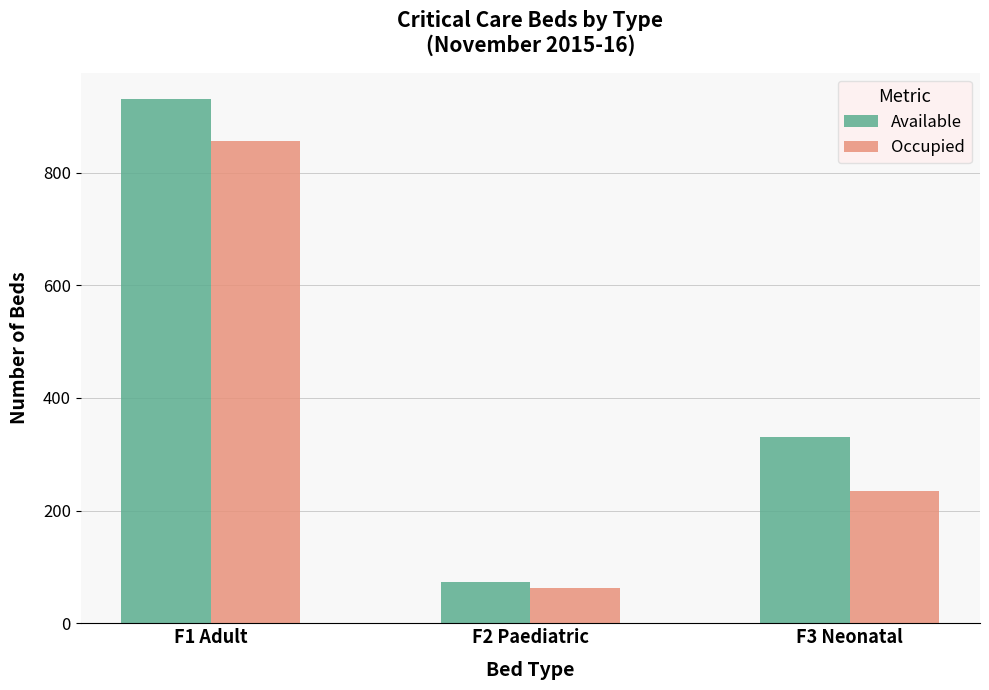

At how many categories does at least one series exceed 896?

1